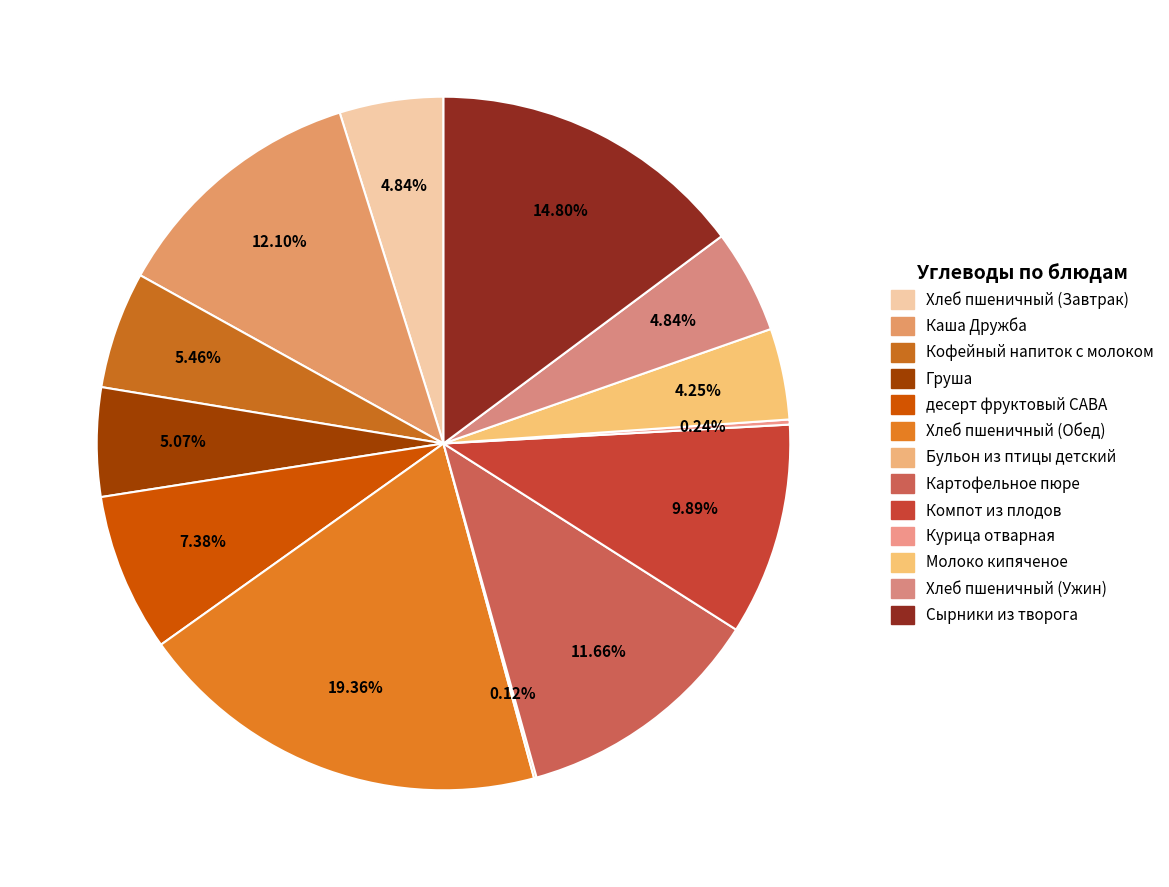

What percentage is the Кофейный напиток с молоком slice, to the nearest percent?

5%